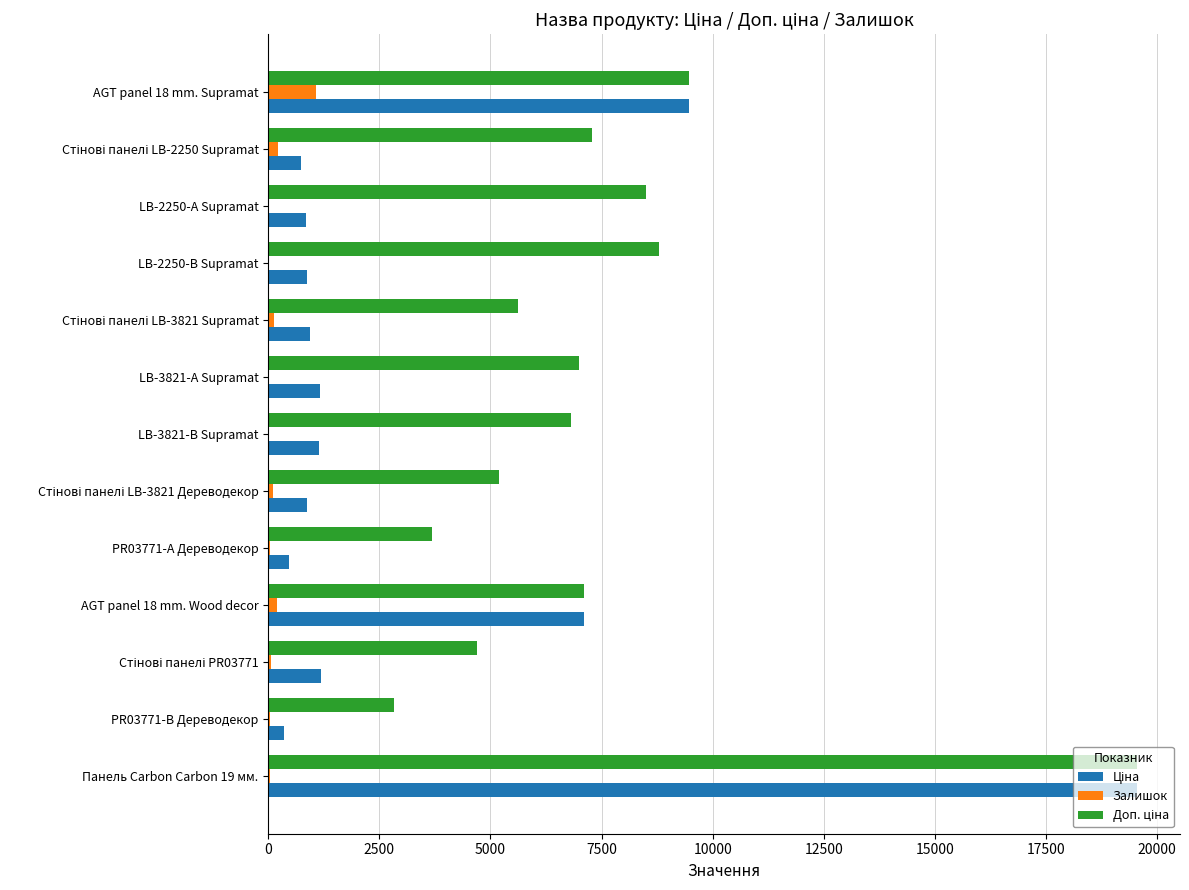

Count the number of data series in this chart.

3